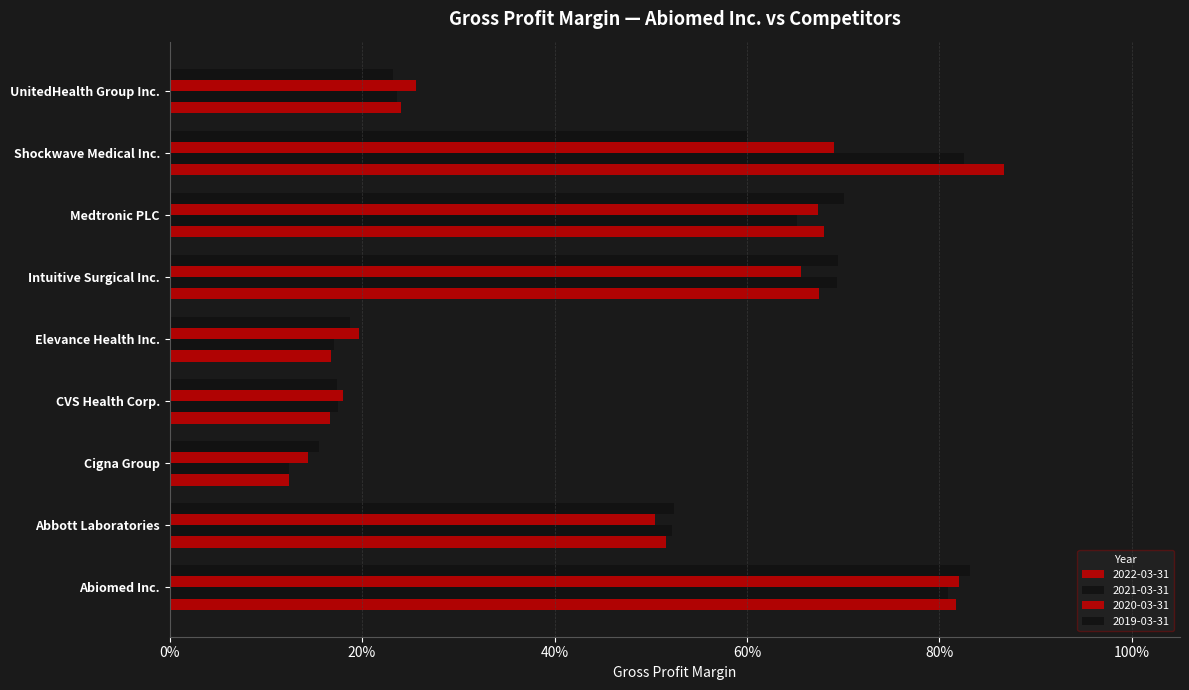

How many bars are there in each group?

4